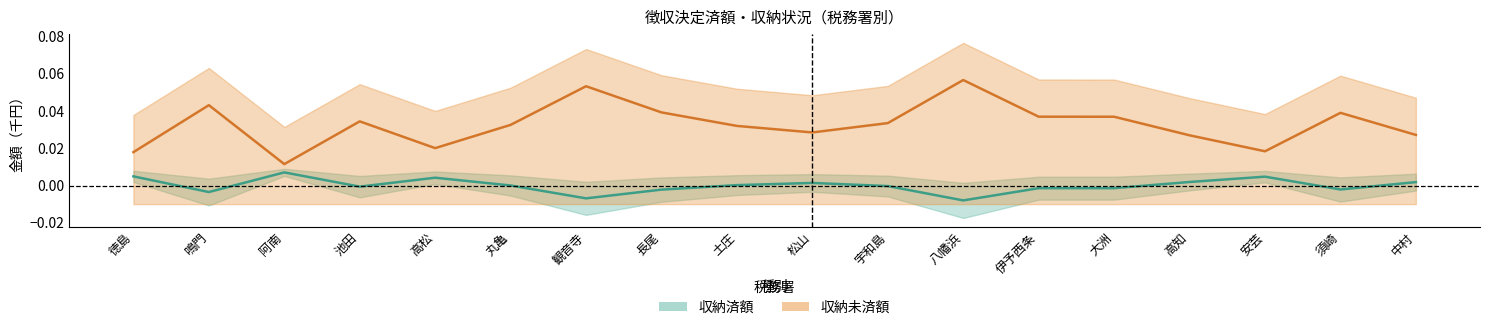

What is the difference between the highest and lowest values at 観音寺?

0.1